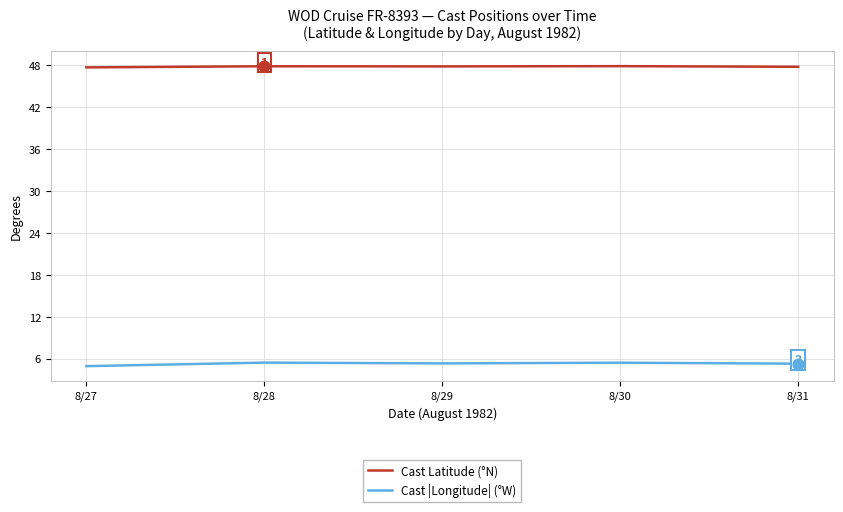

Which series has the largest total across all categories?

Cast Latitude (°N)